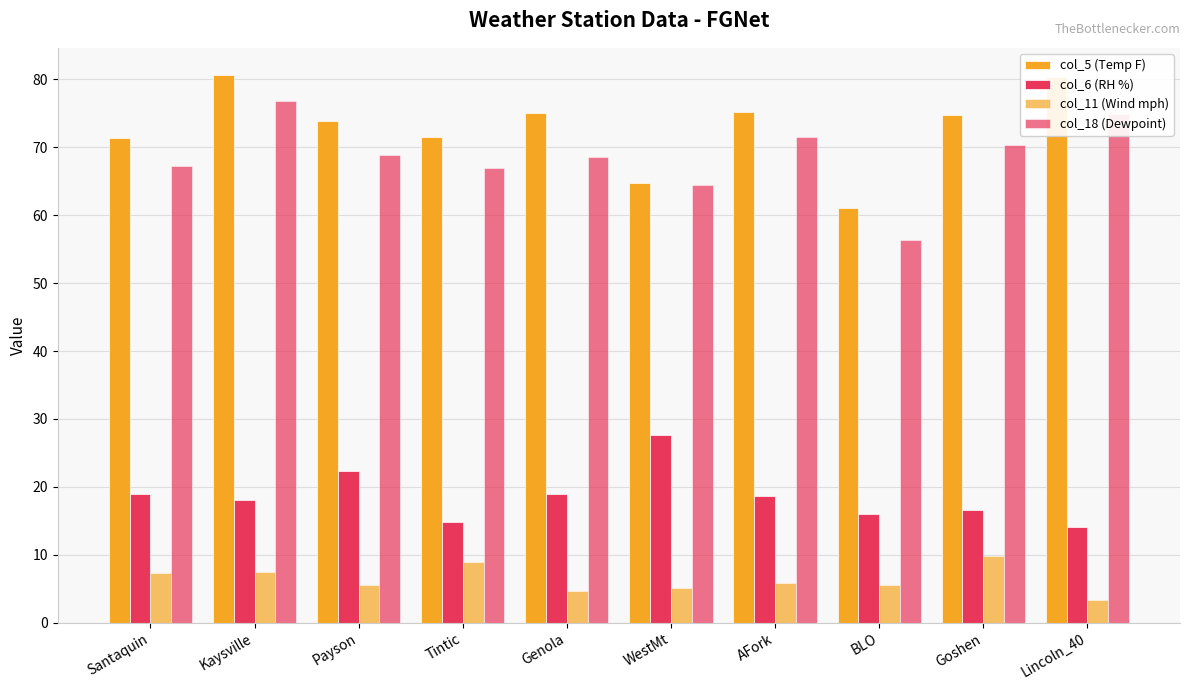

What is the minimum value for col_6 (RH %)?

14.1